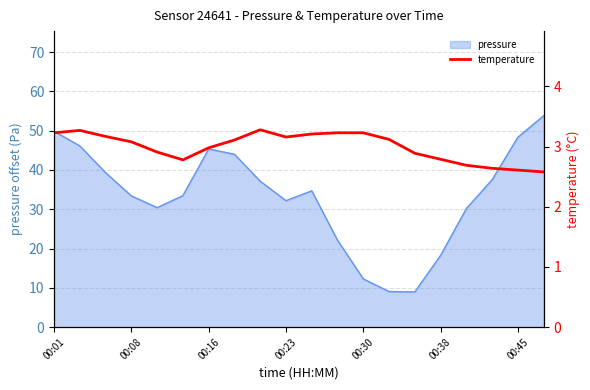

True or false: pressure has a value of 8.9 at 00:38.

False